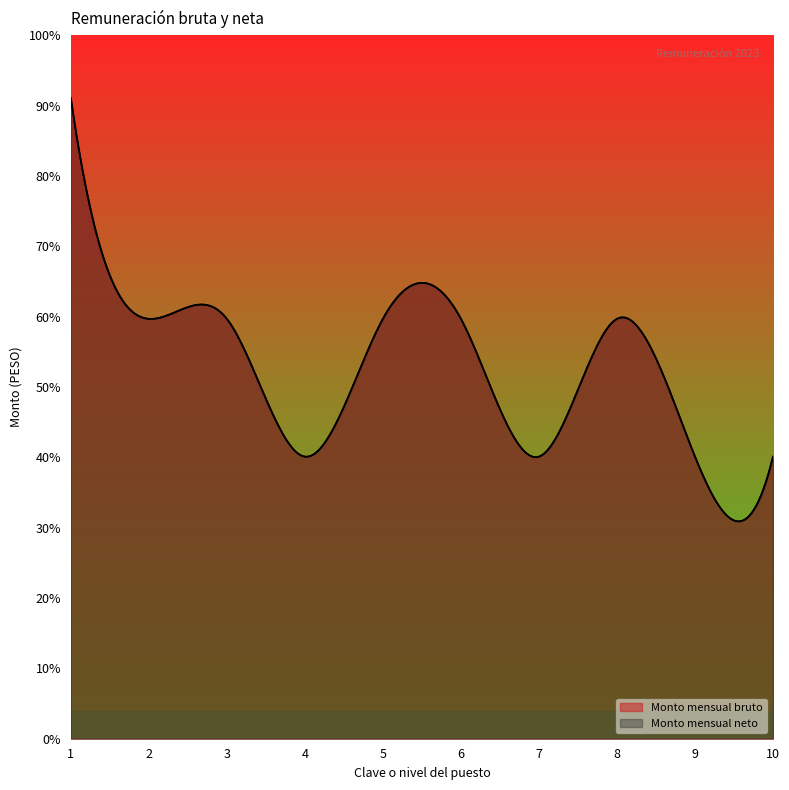

The value of Monto mensual bruto at 2 is 19099.0. True or false?

True